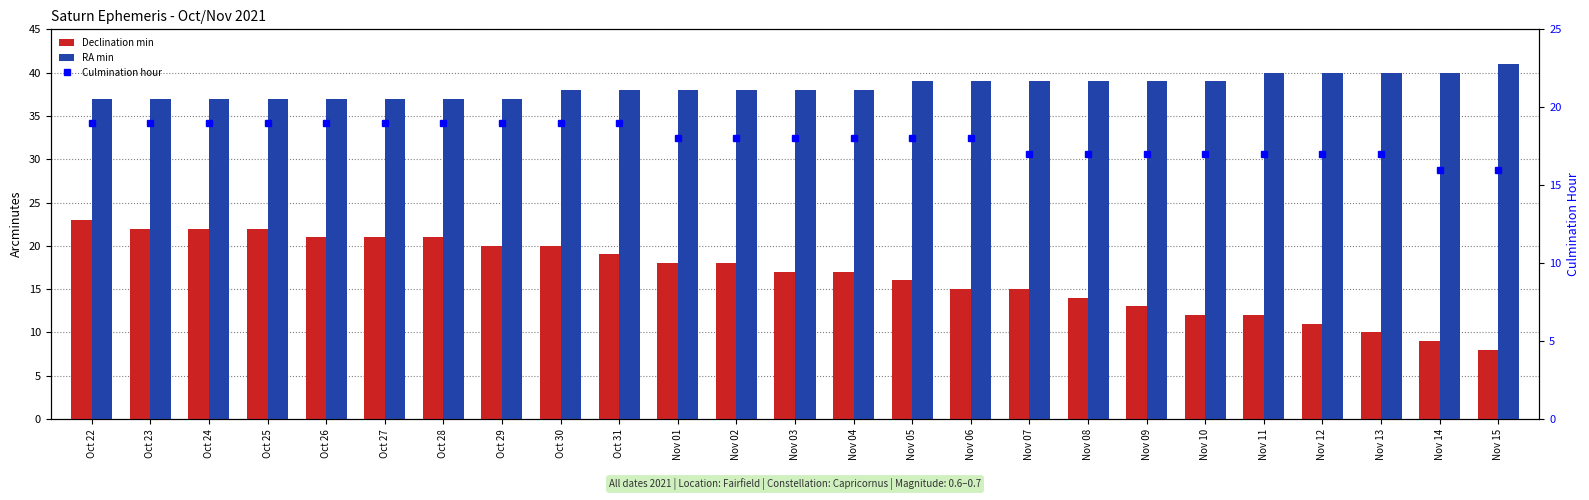

Which has a higher value, Nov 13 or Nov 12?

Nov 12